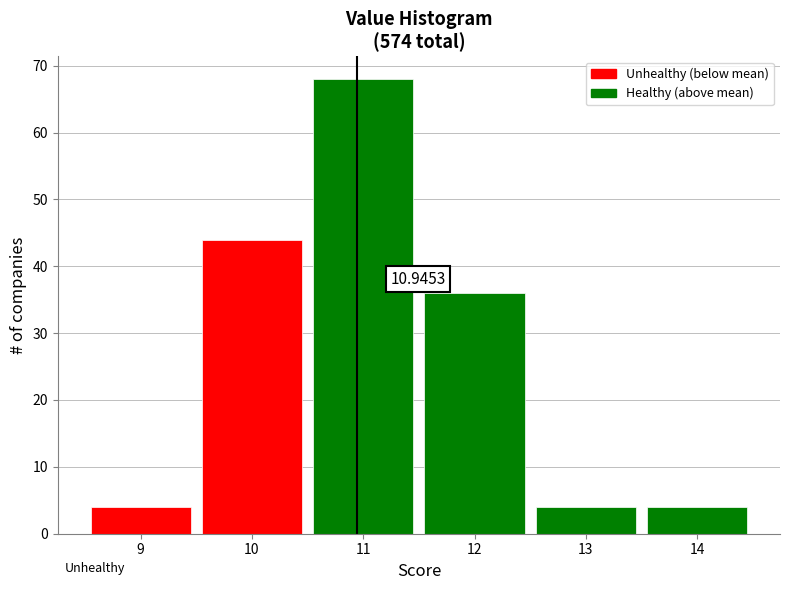

Which range on the x-axis has the tallest bar?

10.5 to 11.5